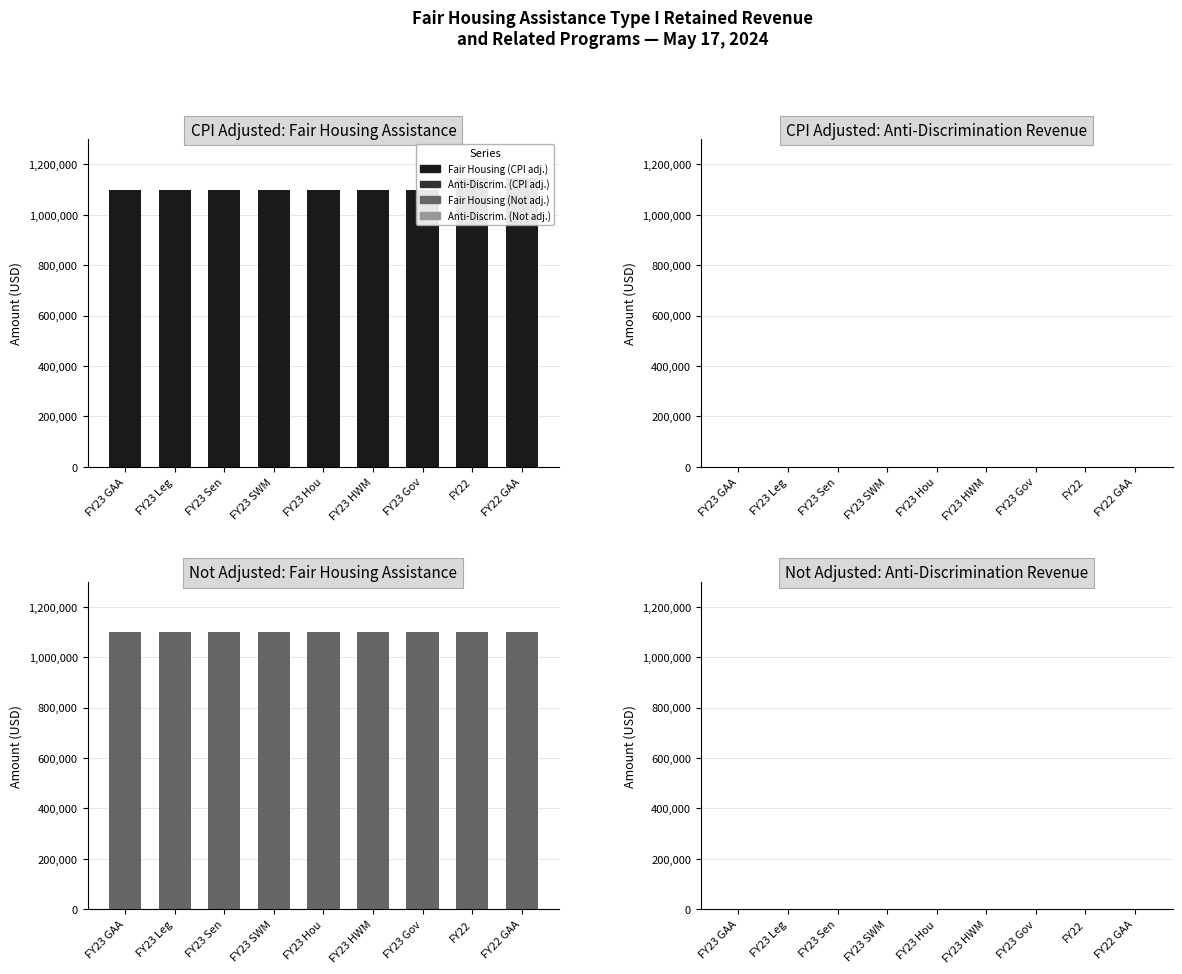

Reading left to right, extract all data points from this chart.

CPI Adjusted: Fair Housing Assistance: FY23 GAA=1100000	FY23 Leg=1100000	FY23 Sen=1100000	FY23 SWM=1100000	FY23 Hou=1100000	FY23 HWM=1100000	FY23 Gov=1100000	FY22=1147588	FY22 GAA=1147588
CPI Adjusted: Anti-Discrimination Revenue: FY23 GAA=0	FY23 Leg=0	FY23 Sen=0	FY23 SWM=0	FY23 Hou=0	FY23 HWM=0	FY23 Gov=0	FY22=0	FY22 GAA=0
Not Adjusted: Fair Housing Assistance: FY23 GAA=1100000	FY23 Leg=1100000	FY23 Sen=1100000	FY23 SWM=1100000	FY23 Hou=1100000	FY23 HWM=1100000	FY23 Gov=1100000	FY22=1100000	FY22 GAA=1100000
Not Adjusted: Anti-Discrimination Revenue: FY23 GAA=0	FY23 Leg=0	FY23 Sen=0	FY23 SWM=0	FY23 Hou=0	FY23 HWM=0	FY23 Gov=0	FY22=0	FY22 GAA=0